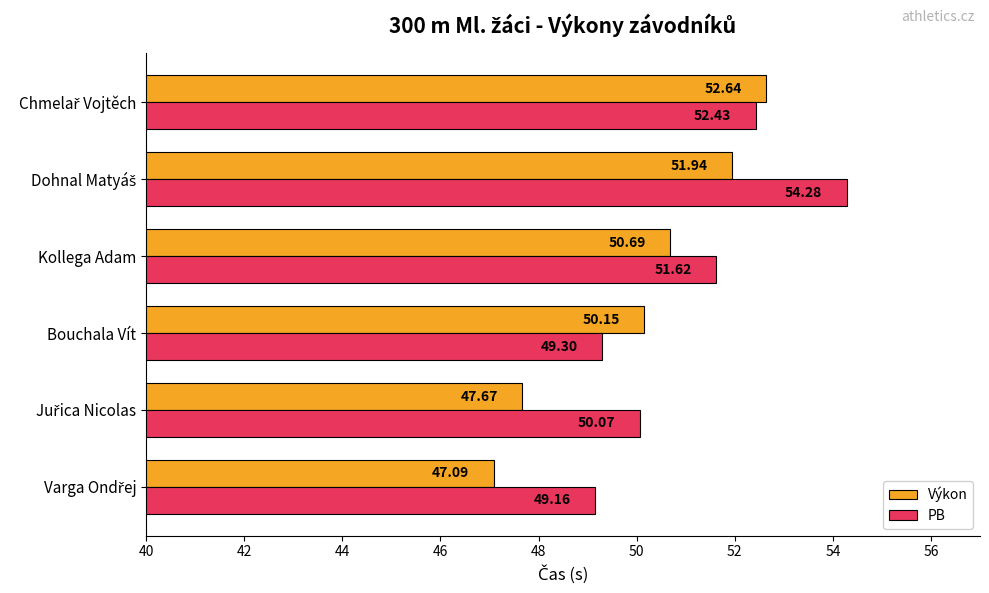

At how many categories does at least one series exceed 51?

3